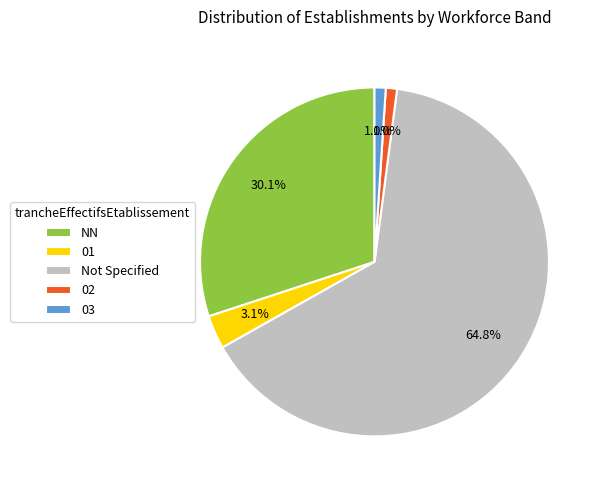

Is it true that 01 is 14% of the pie?

False